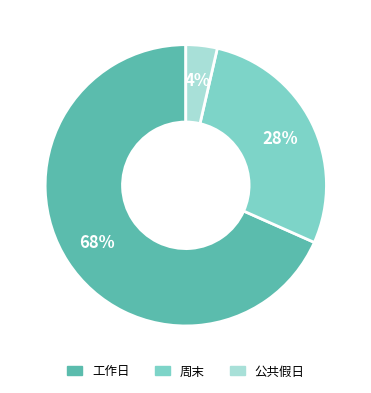

Which has a higher value, 公共假日 or 工作日?

工作日